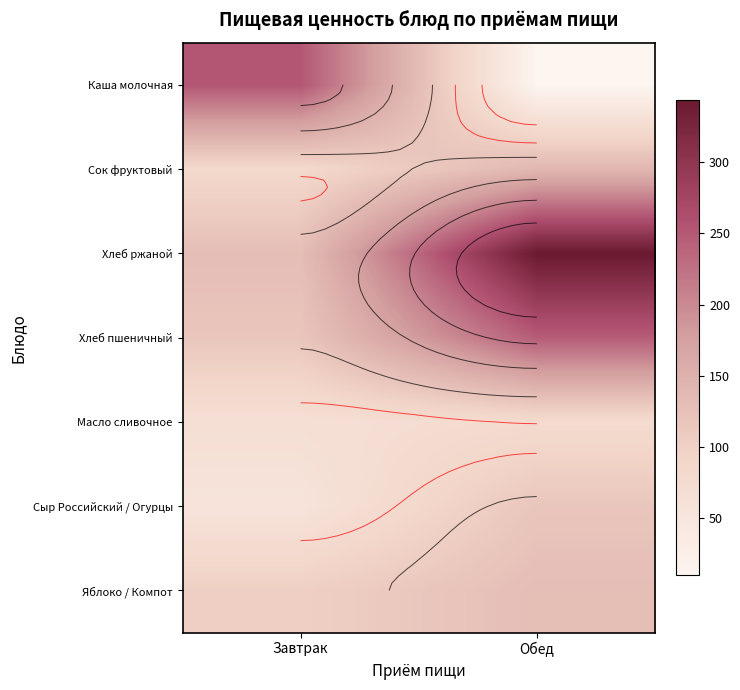

Is it true that Масло сливочное equals 105.3 at Завтрак?

False